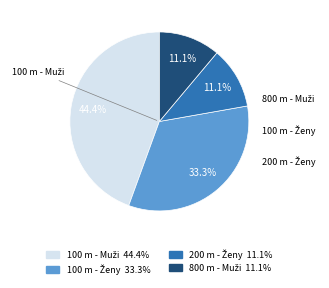

Is there any slice that represents more than half of the pie?

No